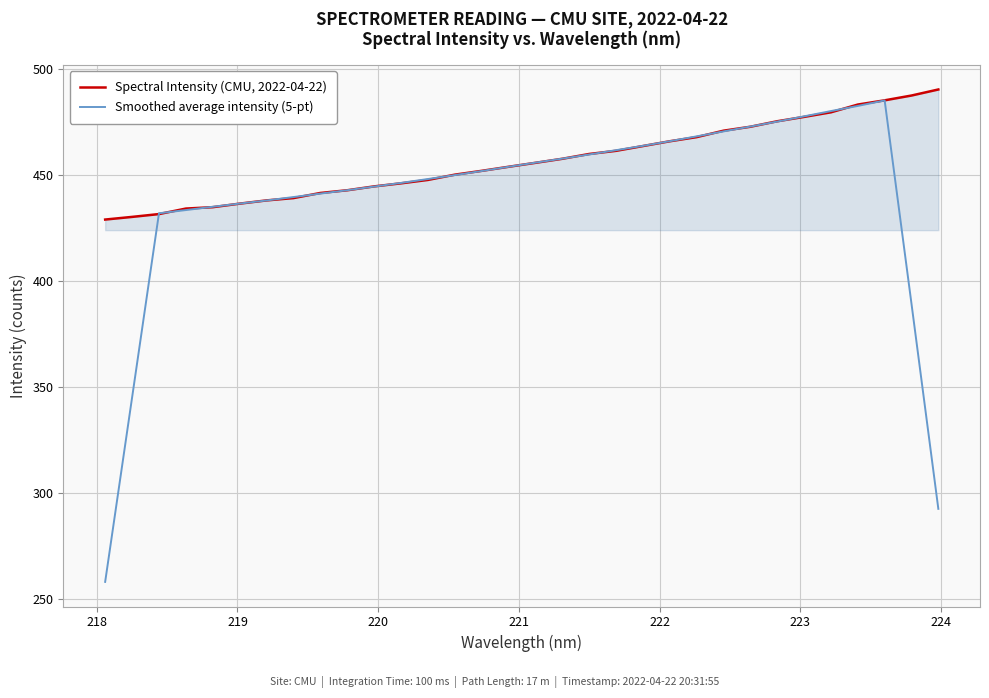

Which series has the largest total across all categories?

Spectral Intensity (CMU, 2022-04-22)